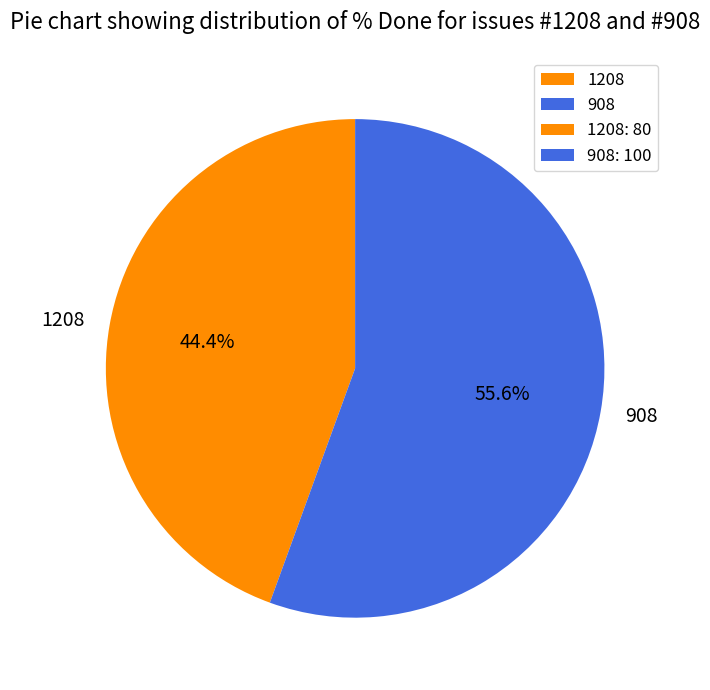

Between 1208 and 908, which is larger?

908